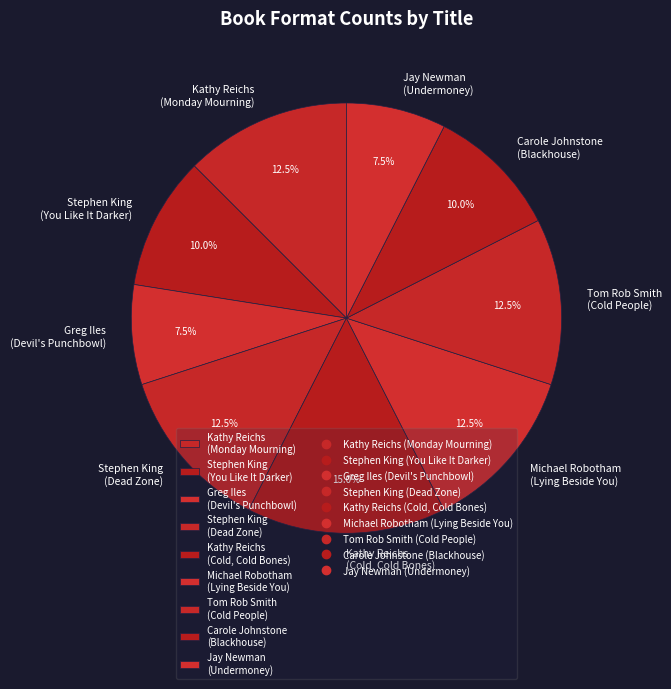

How many slices are in this pie chart?

9